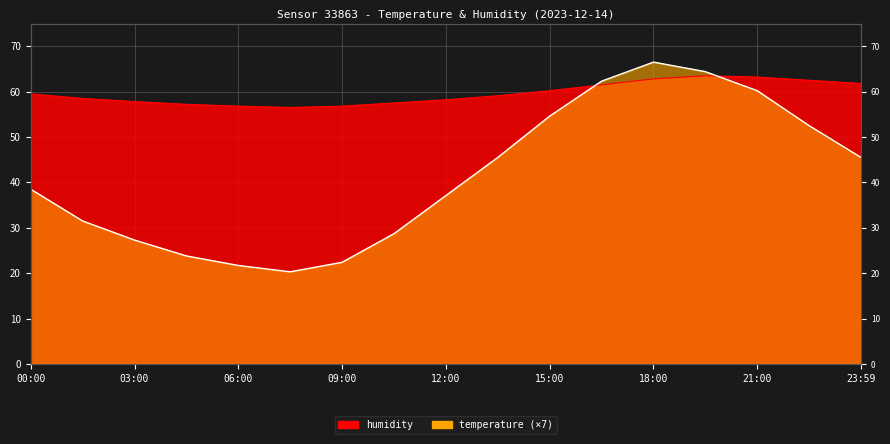

Rank the series by their maximum value, from lowest to highest.

humidity, temperature